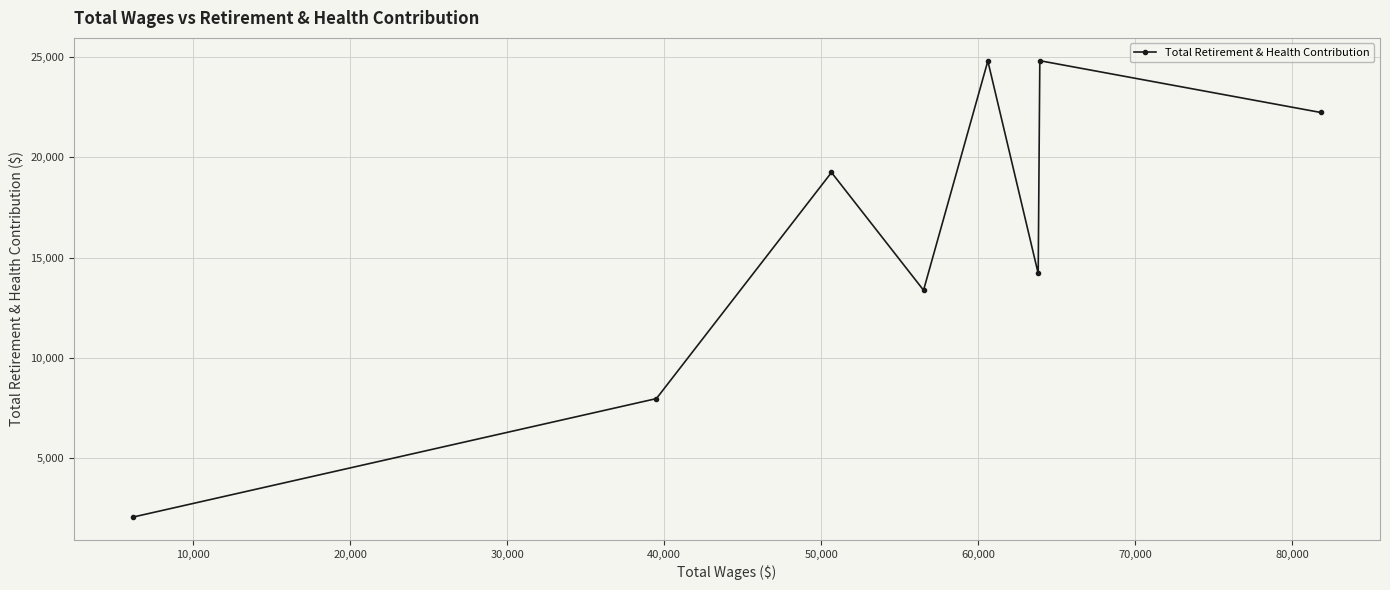

What is the value of the 2nd point from the left?

7974